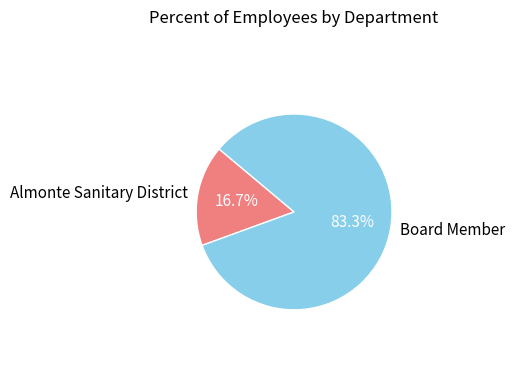

True or false: Almonte Sanitary District accounts for 25% of the total.

False